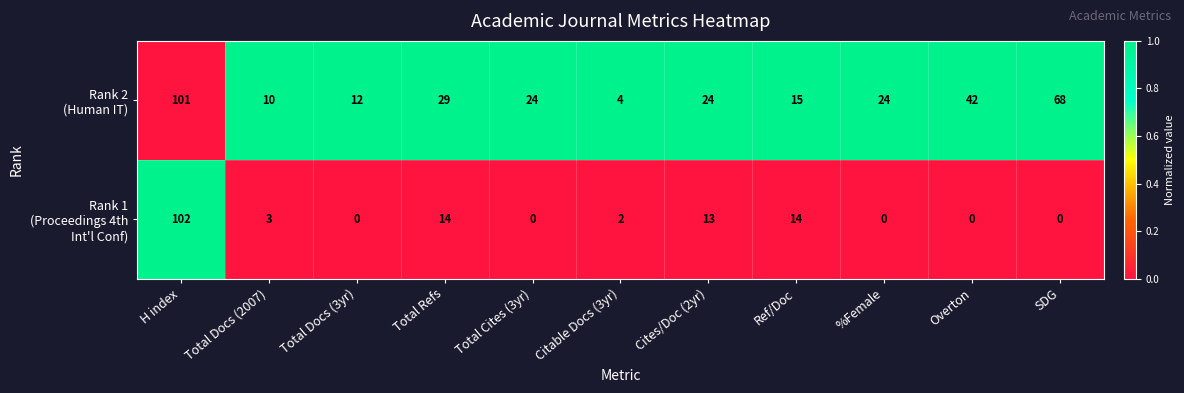

At how many categories does at least one series exceed 41?

3